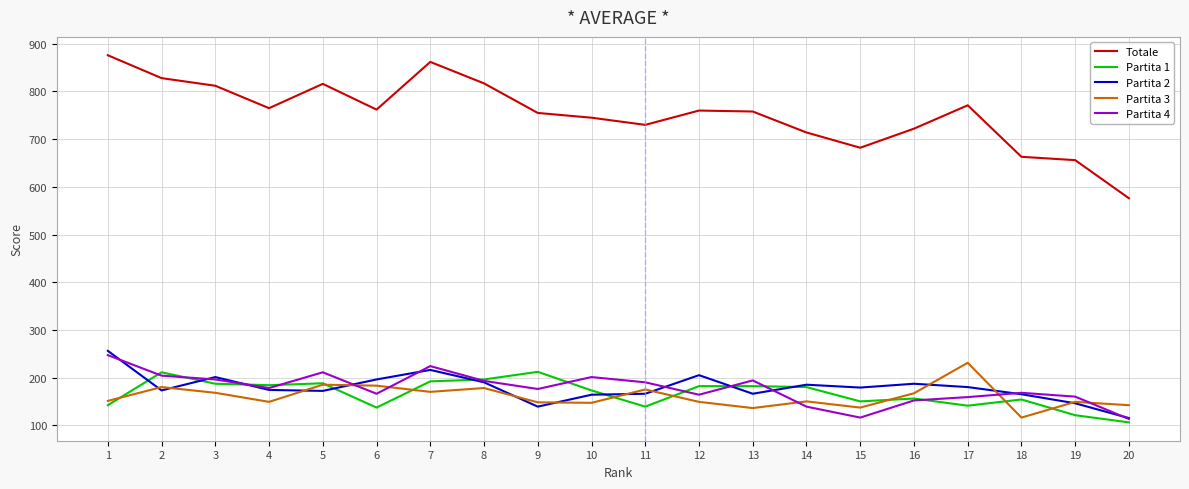

What is the minimum value shown in the chart?

106